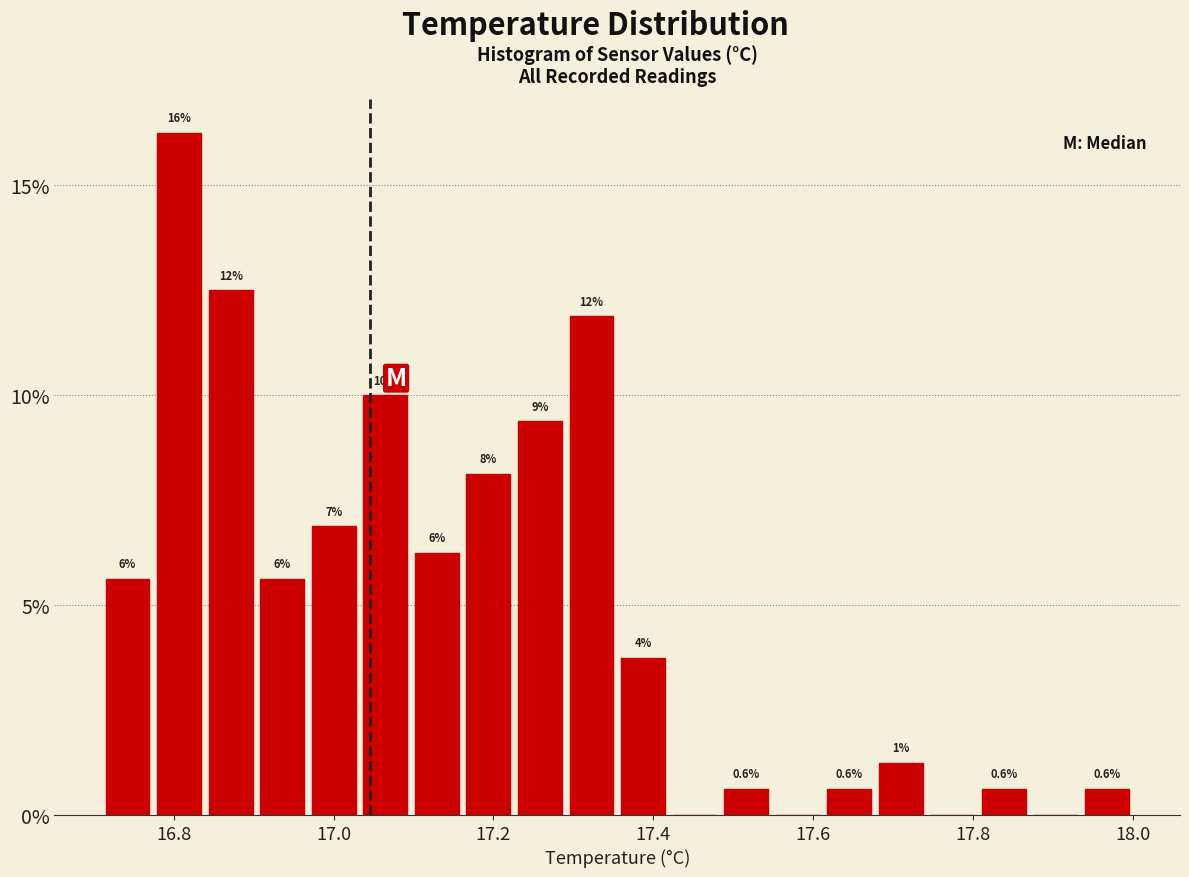

Around what value on the x-axis is the tallest bar? Give the approximate position of its centre, as read against the axis.

16.80